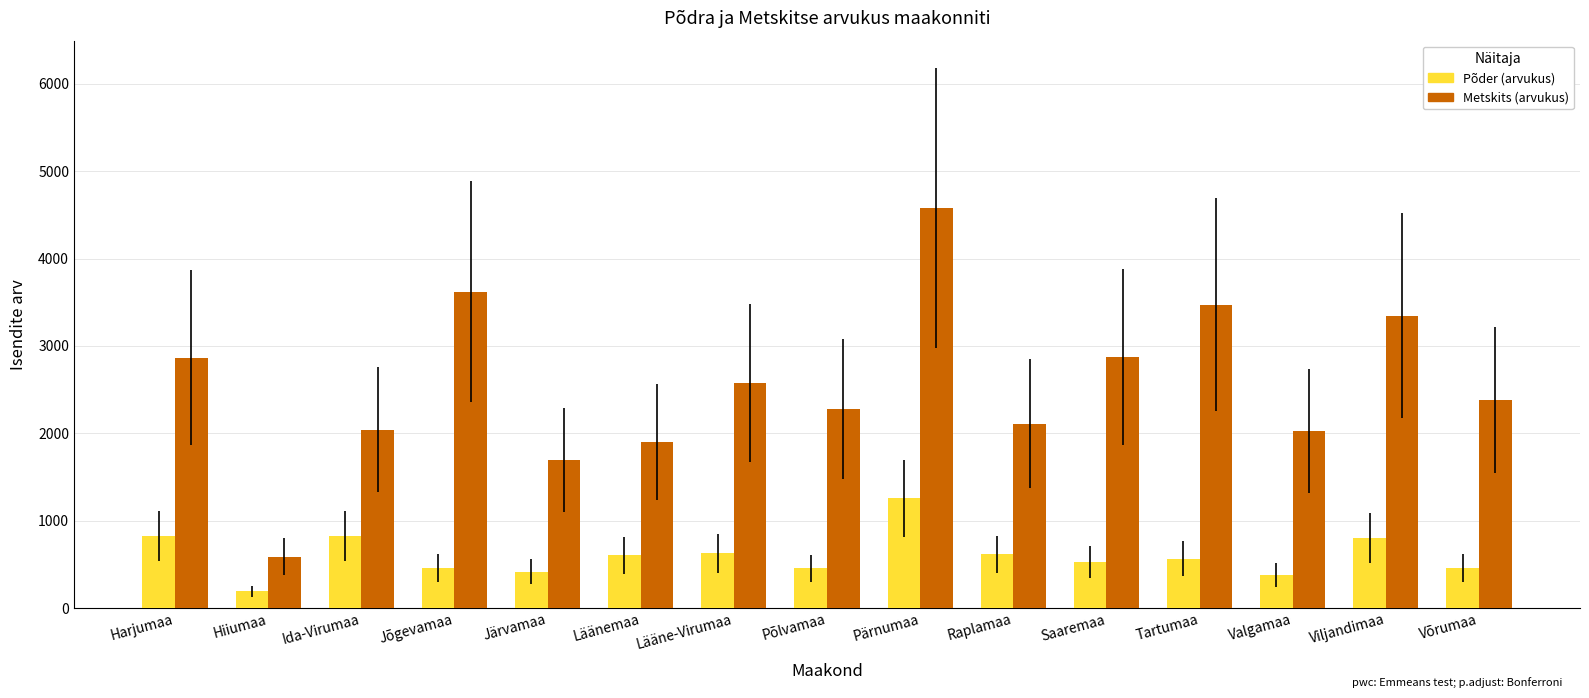

How many bars are there in each group?

2